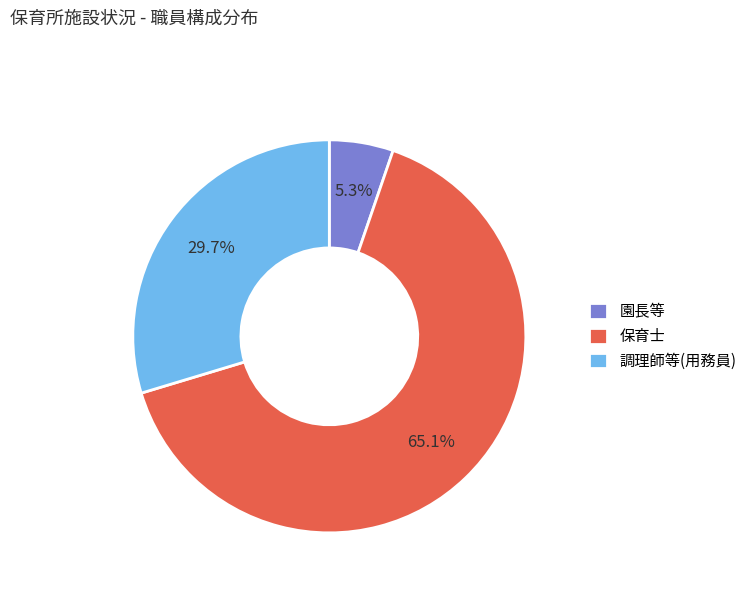

To the nearest percent, what is the difference between the 園長等 and 保育士 slice percentages?

60%